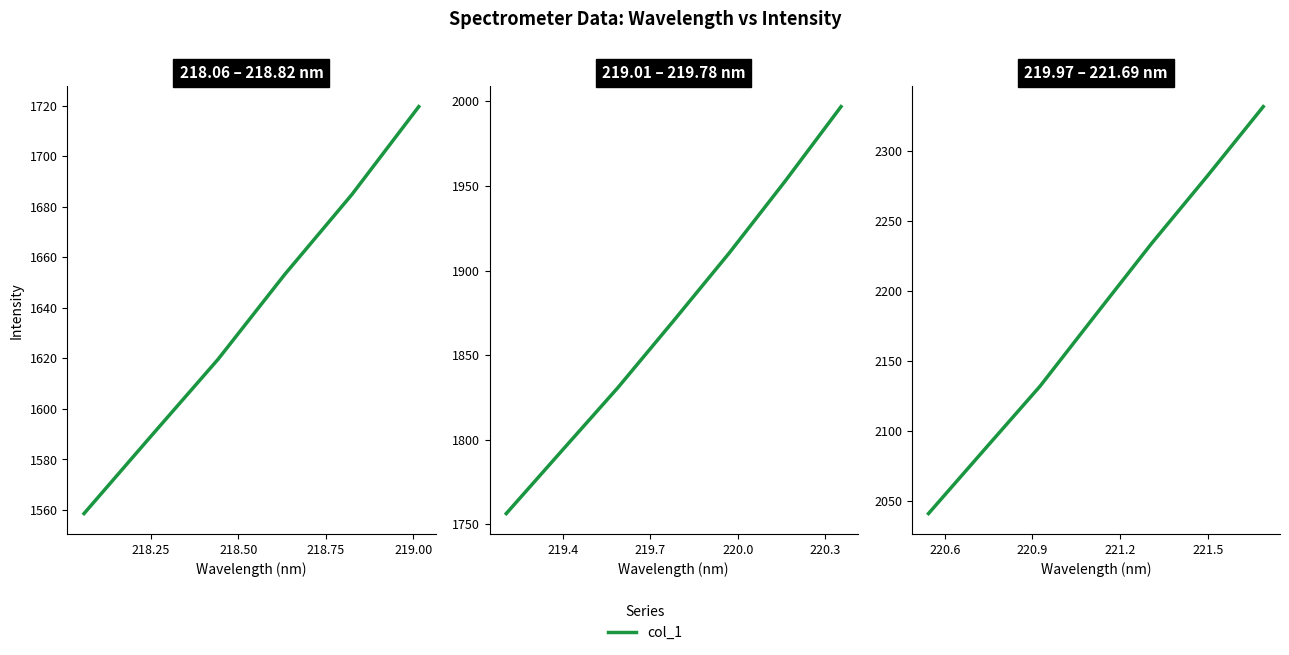

The value at 218.50 is 3555.1. True or false?

False